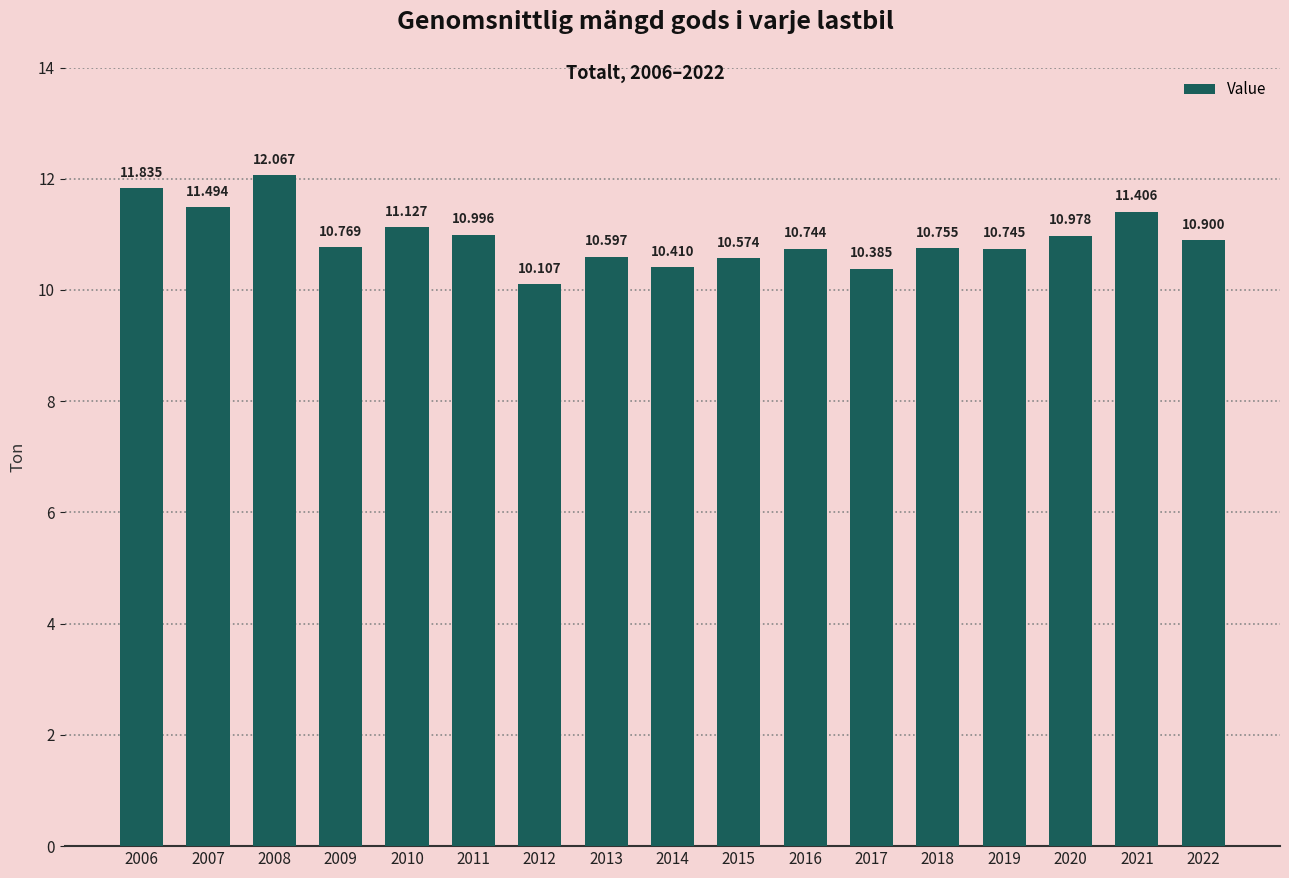

Which has a higher value, 2009 or 2010?

2010